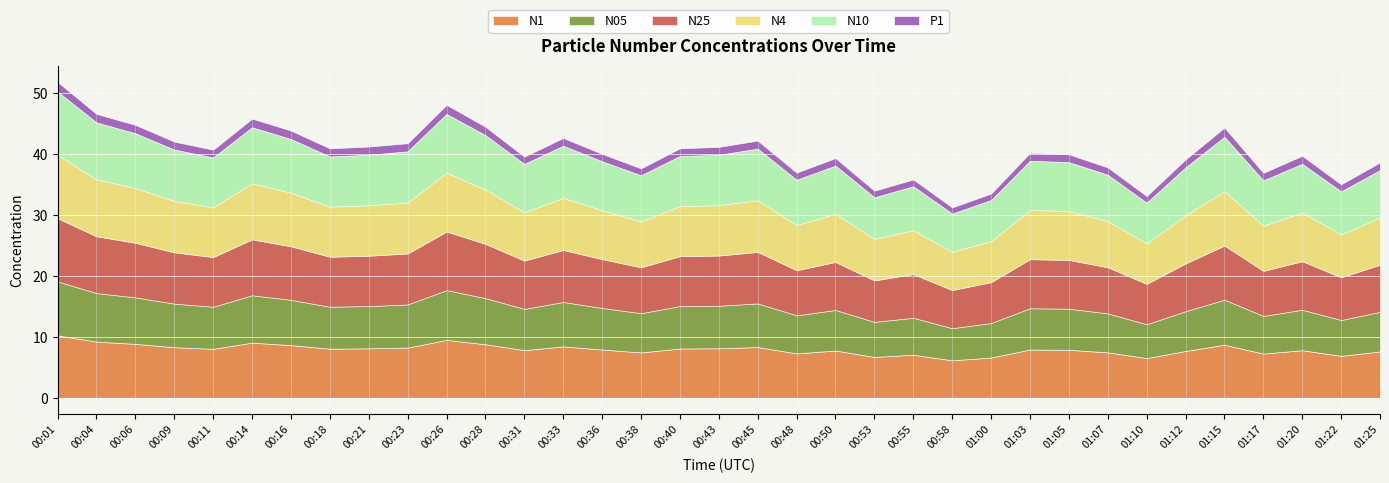

Reading left to right, transcribe all the data shown in this chart.

N1: 10.2	9.2	8.8	8.3	8.0	9.0	8.6	8.1	8.1	8.2	9.5	8.8	7.8	8.4	7.9	7.4	8.1	8.1	8.3	7.3	7.8	6.7	7.1	6.2	6.6	7.9	7.9	7.5	6.5	7.7	8.7	7.2	7.8	6.9	7.6
N05: 8.8	8.0	7.6	7.1	6.9	7.8	7.4	6.9	6.9	7.1	8.2	7.6	6.8	7.3	6.8	6.4	7.0	7.0	7.2	6.2	6.7	5.8	6.1	5.3	5.7	6.8	6.7	6.4	5.5	6.5	7.4	6.2	6.6	5.9	6.5
N25: 10.4	9.3	8.9	8.4	8.1	9.2	8.8	8.2	8.2	8.3	9.6	8.9	7.9	8.5	8.0	7.5	8.2	8.2	8.4	7.4	7.9	6.8	7.2	6.2	6.7	8.0	8.0	7.6	6.6	7.8	8.9	7.4	8.0	7.0	7.7
N4: 10.4	9.3	9.0	8.4	8.2	9.2	8.8	8.2	8.3	8.4	9.6	8.9	7.9	8.5	8.0	7.5	8.2	8.2	8.5	7.4	7.9	6.8	7.2	6.3	6.7	8.1	8.0	7.6	6.7	7.9	8.9	7.4	8.0	7.0	7.8
N10: 10.4	9.3	9.0	8.4	8.2	9.2	8.8	8.2	8.3	8.4	9.6	8.9	7.9	8.5	8.0	7.5	8.2	8.3	8.5	7.4	7.9	6.8	7.2	6.3	6.7	8.1	8.0	7.6	6.7	7.9	8.9	7.4	8.0	7.0	7.8
P1: 1.6	1.4	1.4	1.3	1.3	1.4	1.4	1.3	1.4	1.3	1.5	1.4	1.2	1.3	1.2	1.1	1.3	1.3	1.3	1.2	1.2	1.1	1.1	1.0	1.1	1.3	1.3	1.2	1.1	1.3	1.5	1.2	1.3	1.2	1.3